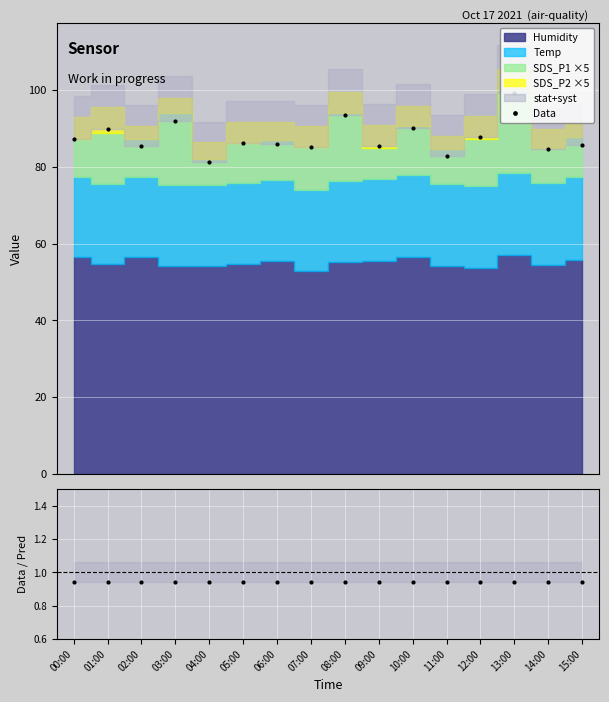

True or false: Data and Data / Pred intersect in this chart.

False